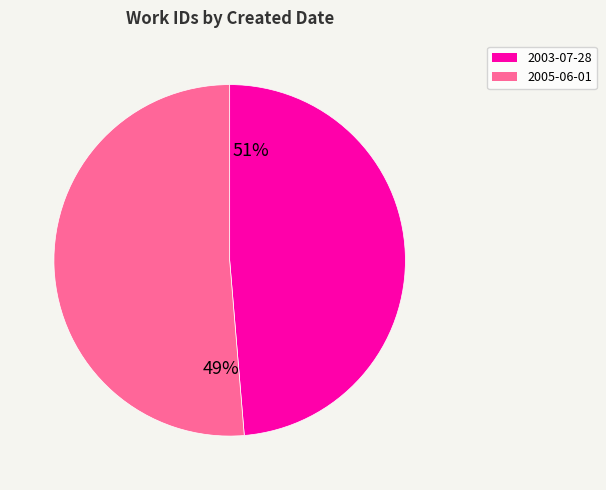

True or false: 2005-06-01 accounts for 39% of the total.

False